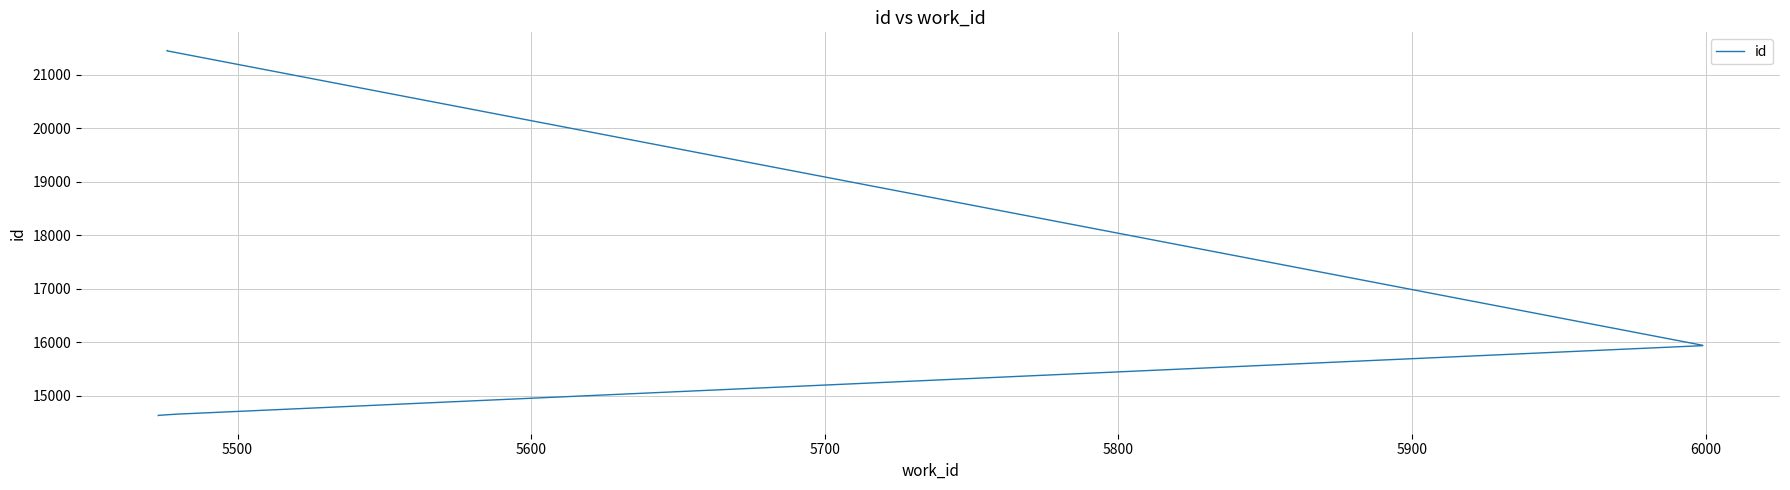

Where does the data first go above 15944?

6000